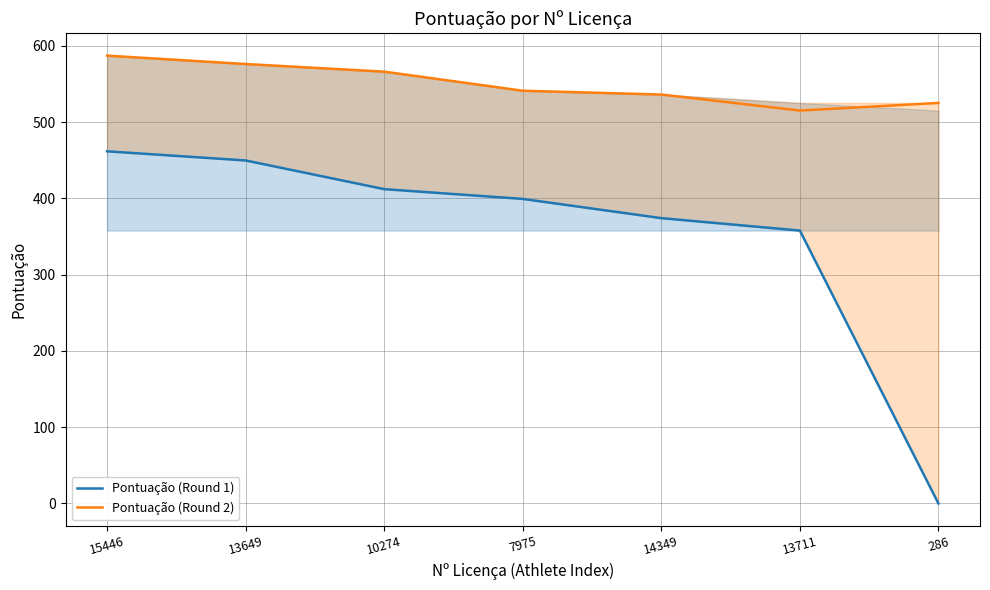

What is the difference between the maximum and minimum values in the Pontuação (Round 2) series?

72